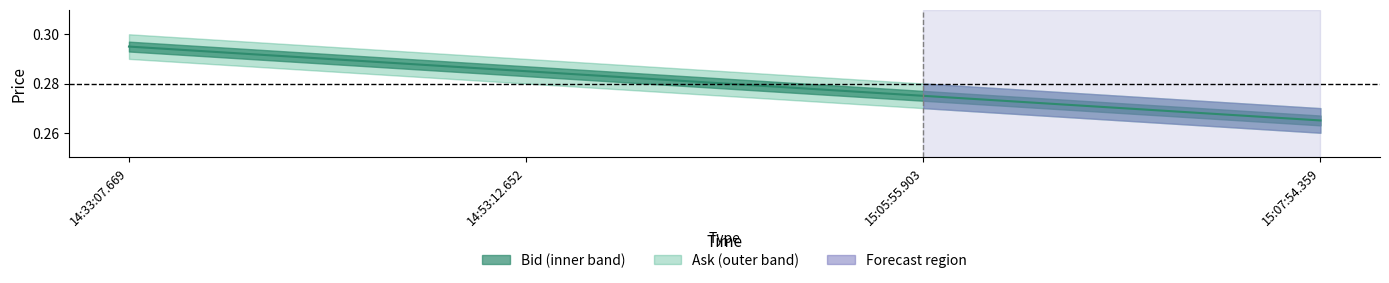

At which label is the value closest to 0?

15:07:54.359